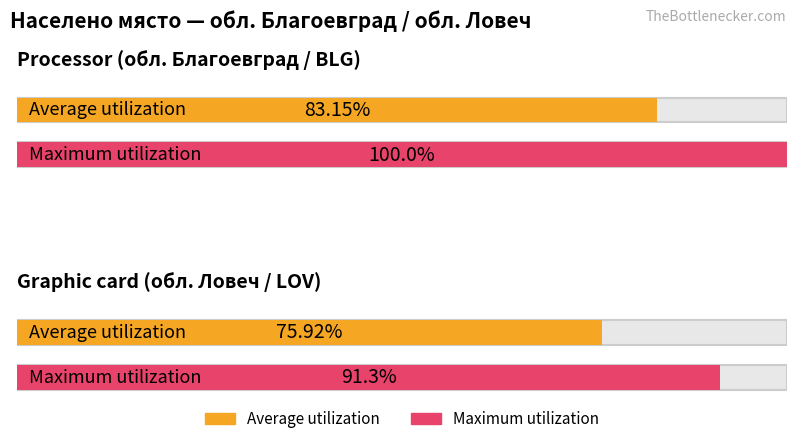

List the series in order of their peak value, lowest first.

Average, Maximum